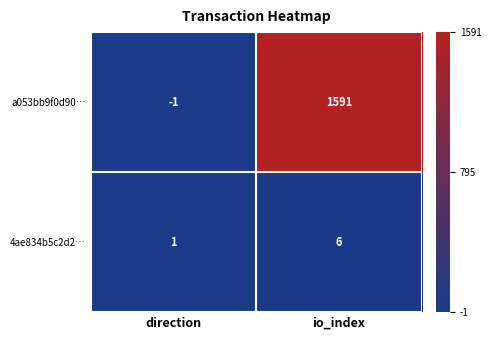

Which series has the largest total across all categories?

a053bb9f0d90…